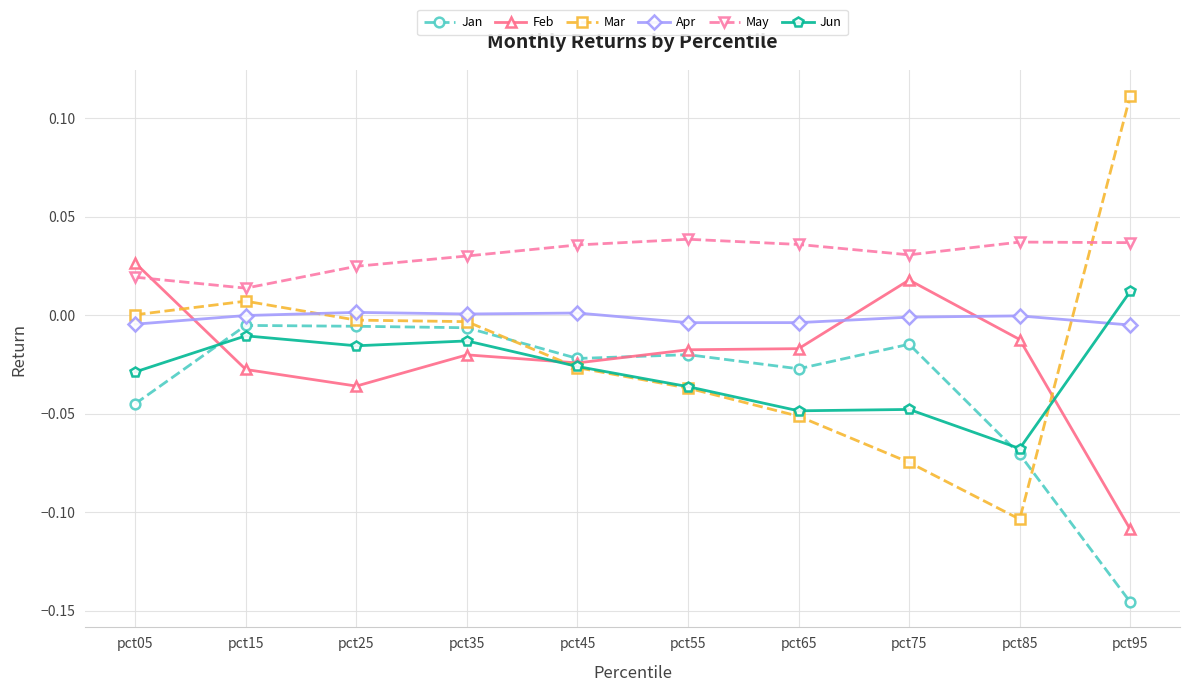

At which category does May reach its first local valley?

pct15